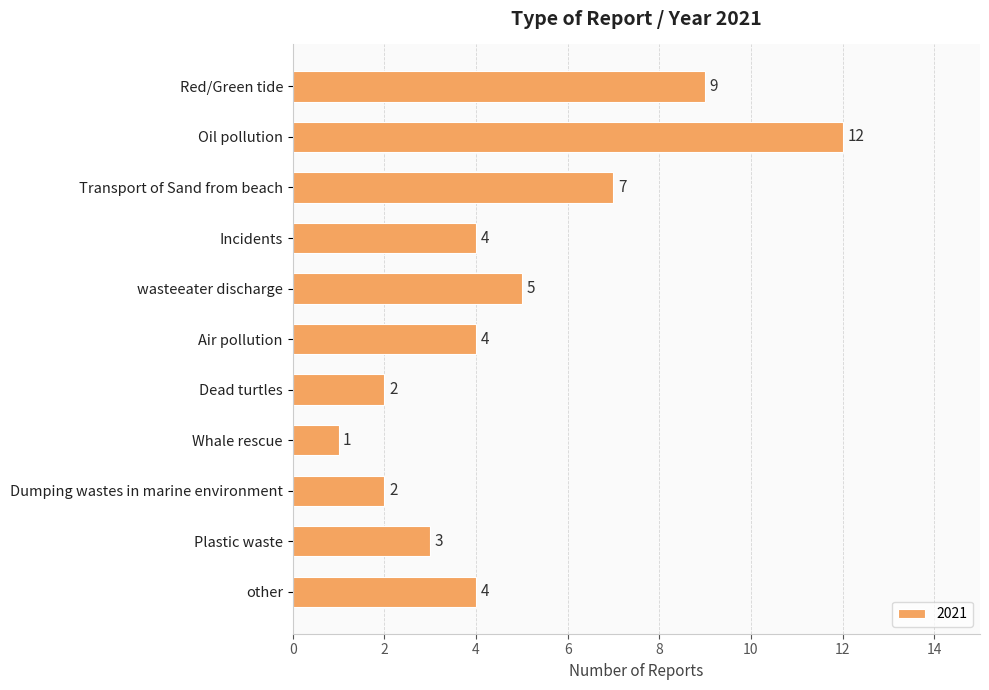

Read the value at other.

4